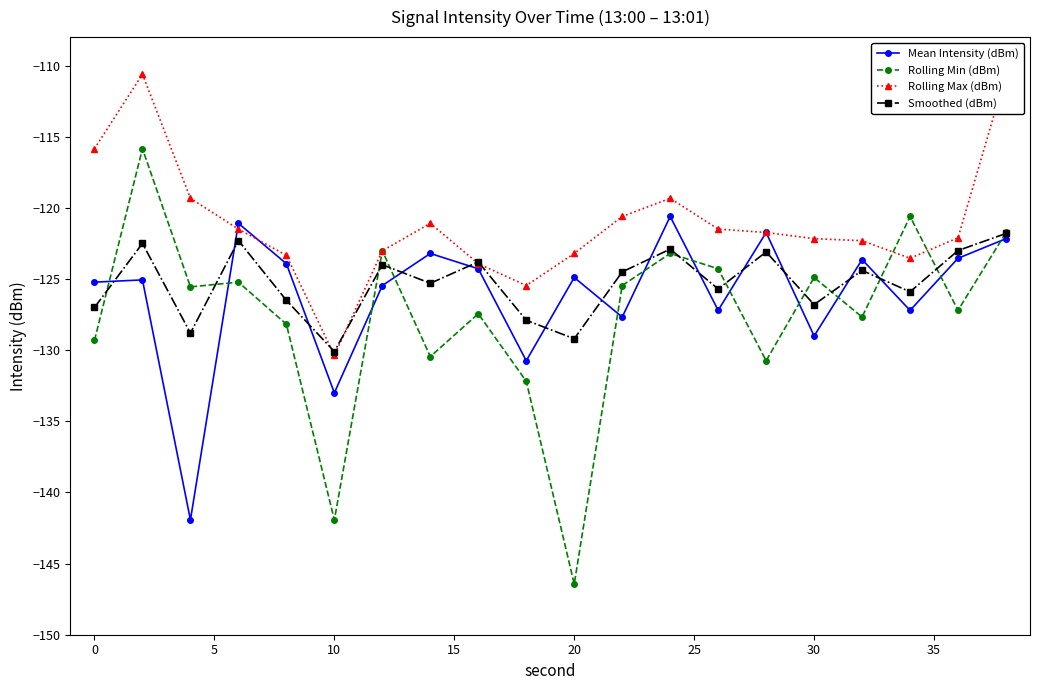

Reading left to right, transcribe all the data shown in this chart.

Mean Intensity (dBm): -125.2	-125.1	-141.9	-121.1	-123.9	-133.0	-125.5	-123.2	-124.3	-130.7	-124.9	-127.7	-120.6	-127.2	-121.7	-129.0	-123.6	-127.2	-123.5	-122.2
Rolling Min (dBm): -129.3	-115.8	-125.6	-125.2	-128.2	-141.9	-123.0	-130.5	-127.4	-132.2	-146.4	-125.5	-123.2	-124.3	-130.7	-124.9	-127.7	-120.6	-127.2	-121.7
Rolling Max (dBm): -115.8	-110.6	-119.3	-121.5	-123.3	-130.4	-123.0	-121.1	-123.9	-125.5	-123.2	-120.6	-119.3	-121.5	-121.7	-122.2	-122.3	-123.5	-122.1	-110.6
Smoothed (dBm): -127.0	-122.5	-128.8	-122.3	-126.5	-130.1	-124.0	-125.3	-123.8	-127.9	-129.2	-124.5	-122.9	-125.7	-123.1	-126.8	-124.4	-125.9	-123.0	-121.8